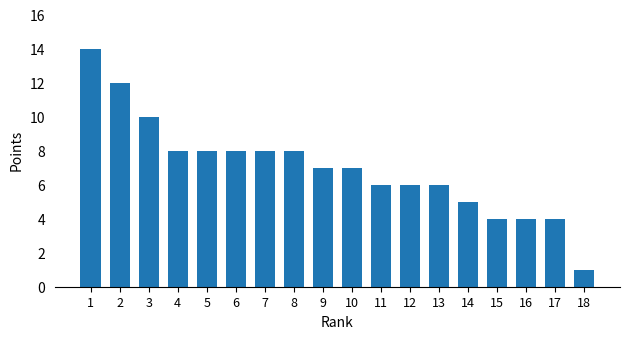

What is the sum of all values?

126